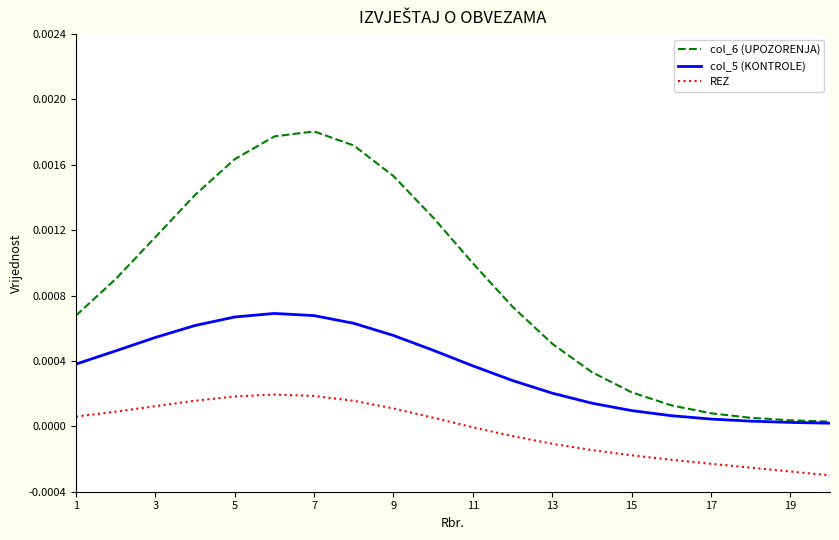

True or false: col_6 (UPOZORENJA) and REZ intersect in this chart.

False